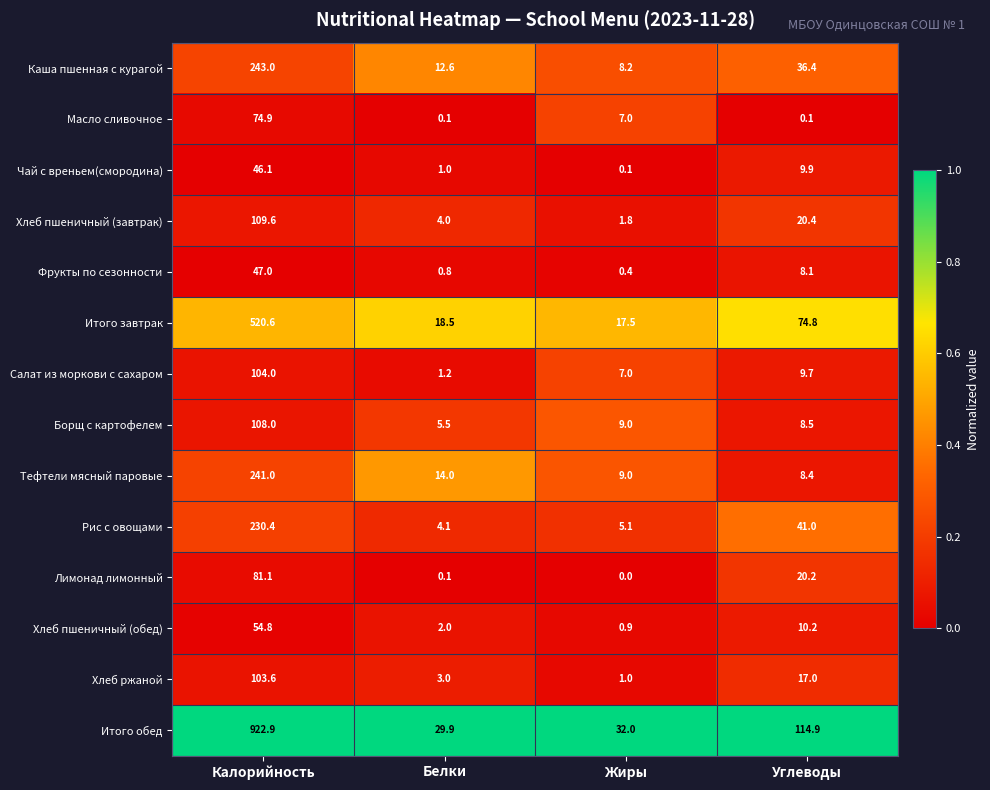

Which series has the largest range (max minus min)?

Итого обед